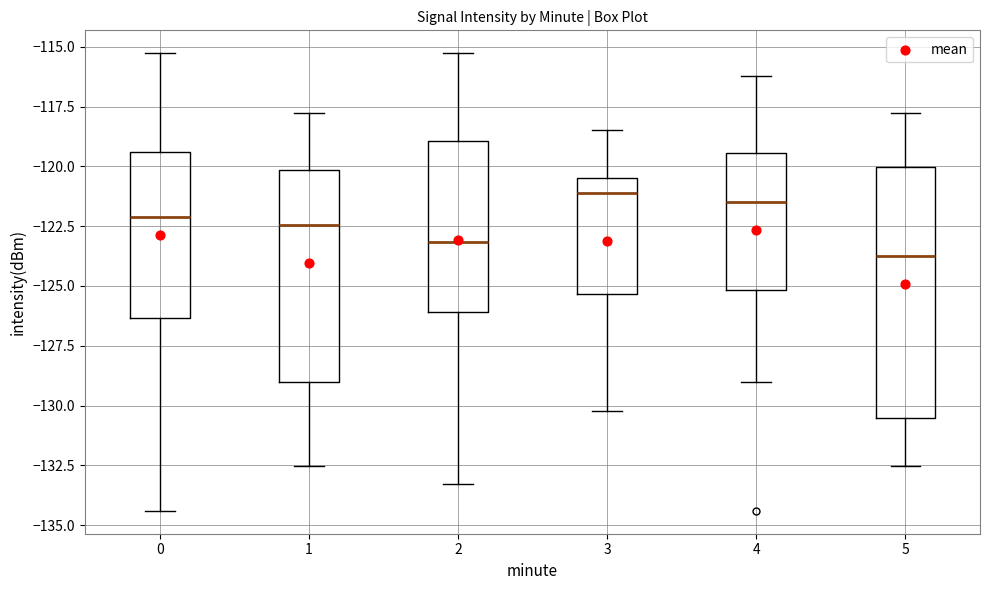

Comparing the boxes themselves (not the whiskers), which one is the tallest?

5